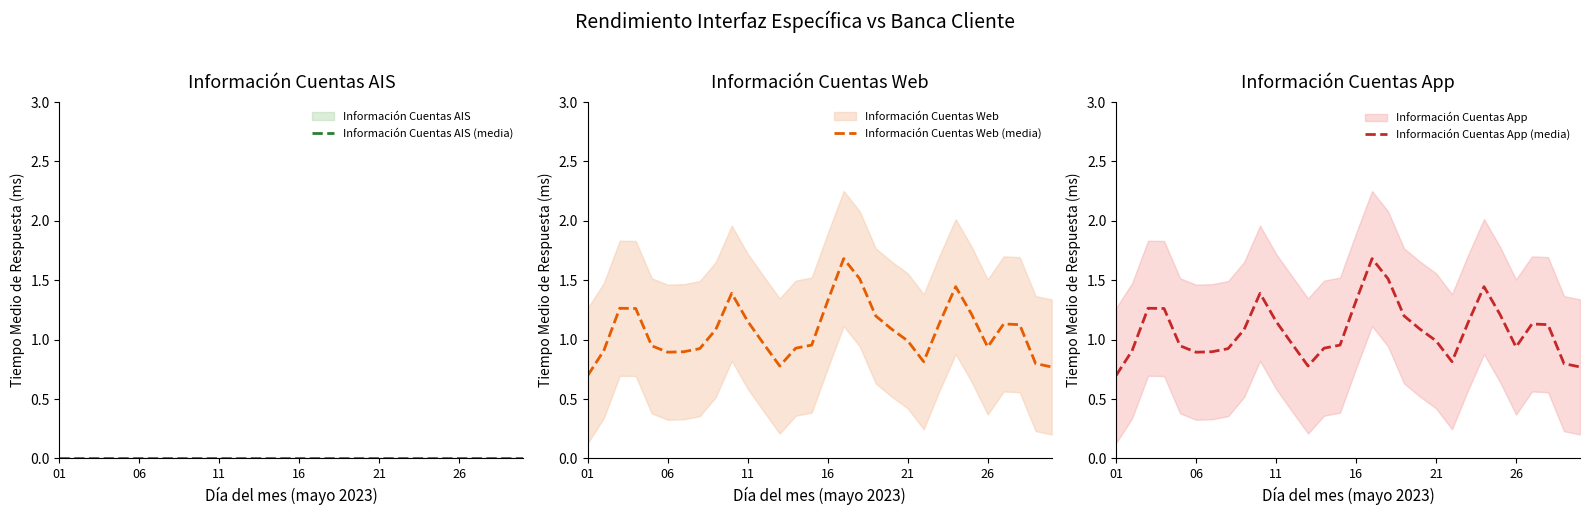

True or false: Información Cuentas Web (media) has a value of 1.3 at 16.

True